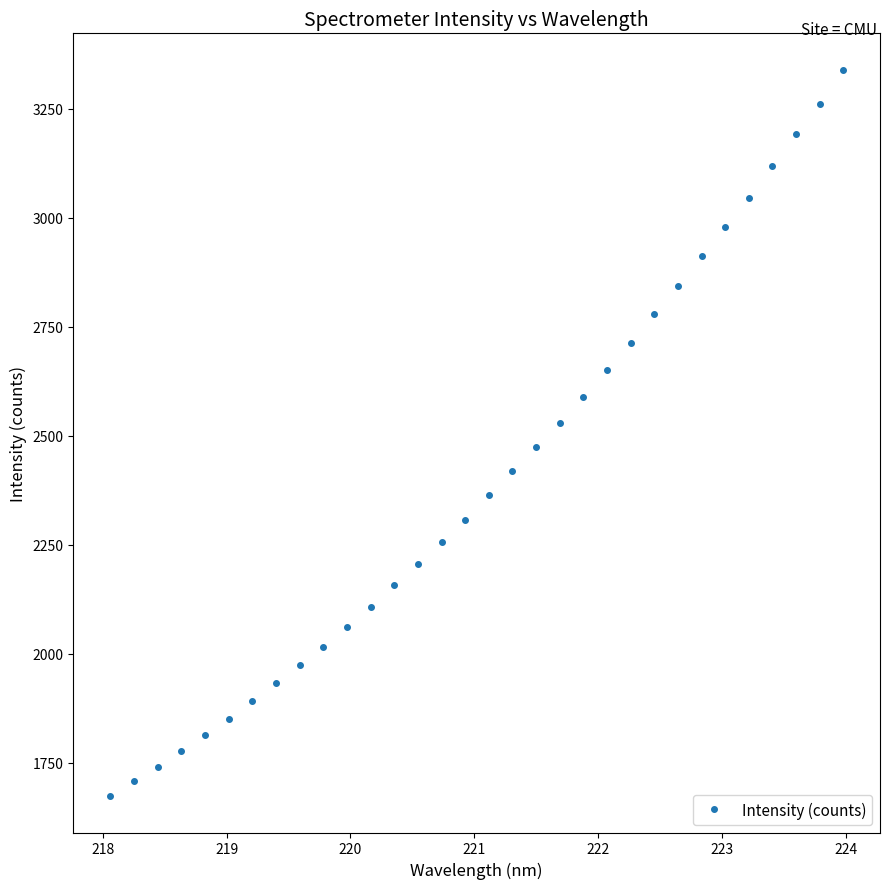

What is the maximum value shown in the chart?

3339.6